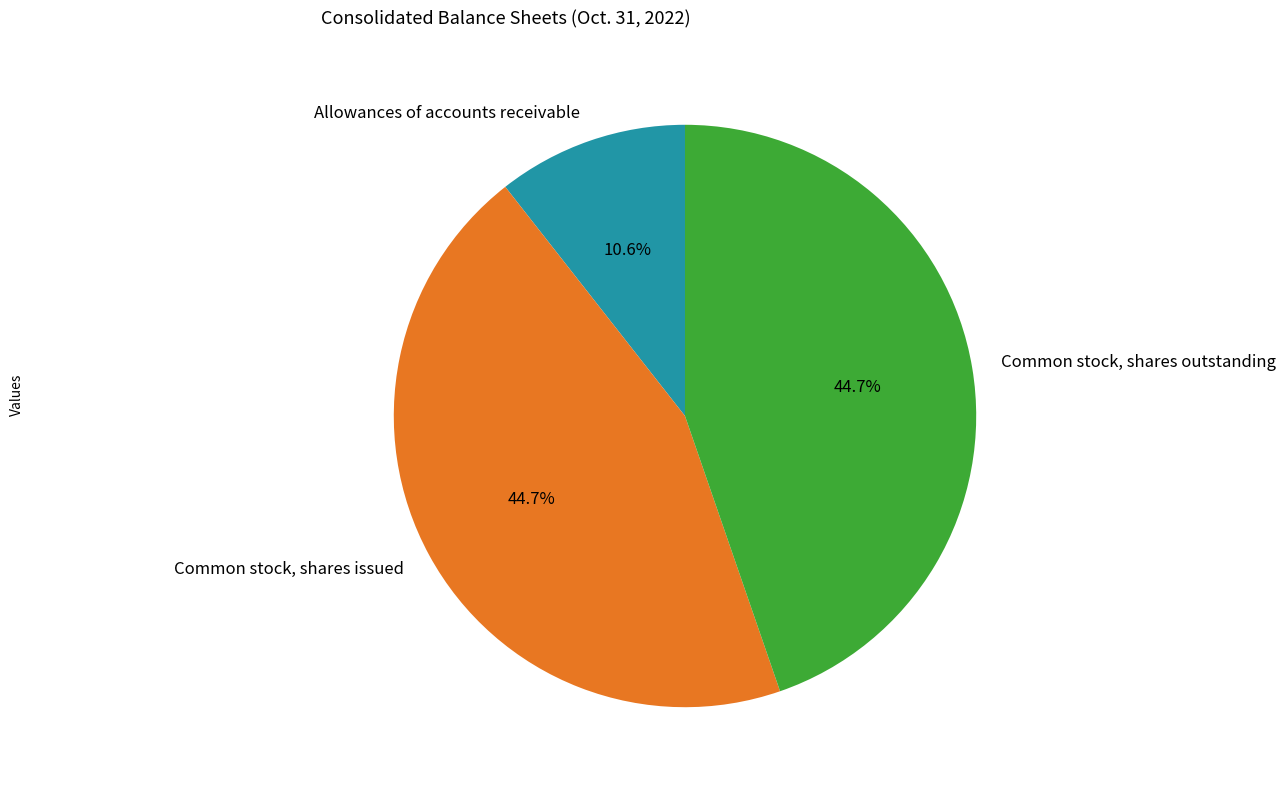

What percentage is the Common stock, shares issued slice, to the nearest percent?

45%